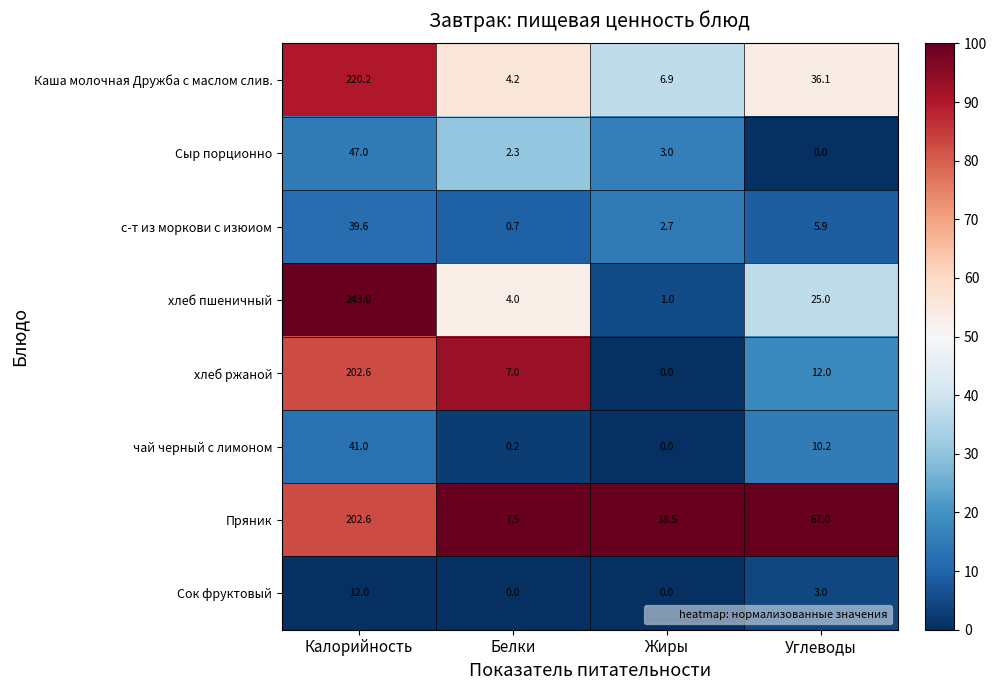

Which series changed the most between Белки and Жиры?

Пряник